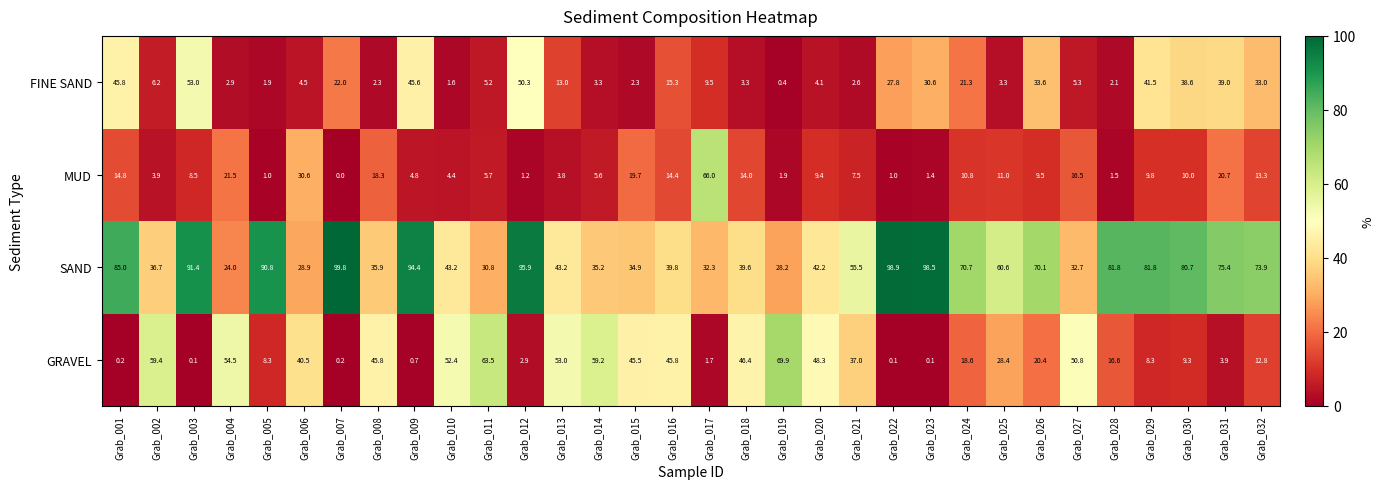

At how many categories does at least one series exceed 32?

32